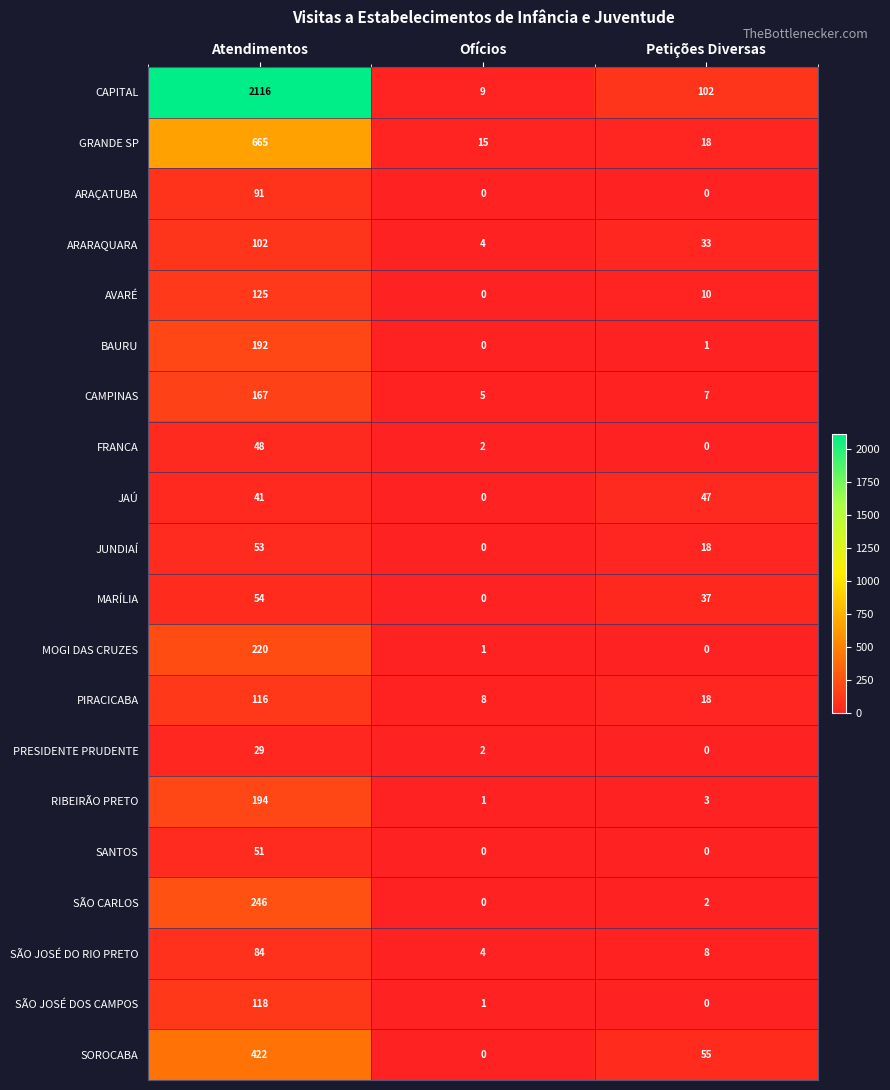

List the series in order of their peak value, lowest first.

PRESIDENTE PRUDENTE, JAÚ, FRANCA, SANTOS, JUNDIAÍ, MARÍLIA, SÃO JOSÉ DO RIO PRETO, ARAÇATUBA, ARARAQUARA, PIRACICABA, SÃO JOSÉ DOS CAMPOS, AVARÉ, CAMPINAS, BAURU, RIBEIRÃO PRETO, MOGI DAS CRUZES, SÃO CARLOS, SOROCABA, GRANDE SP, CAPITAL